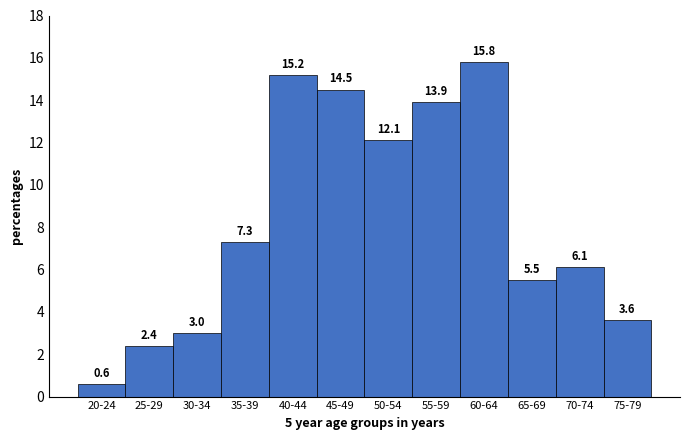

Reading left to right, what are all the values shown in this chart?

0.6	2.4	3.0	7.3	15.2	14.5	12.1	13.9	15.8	5.5	6.1	3.6